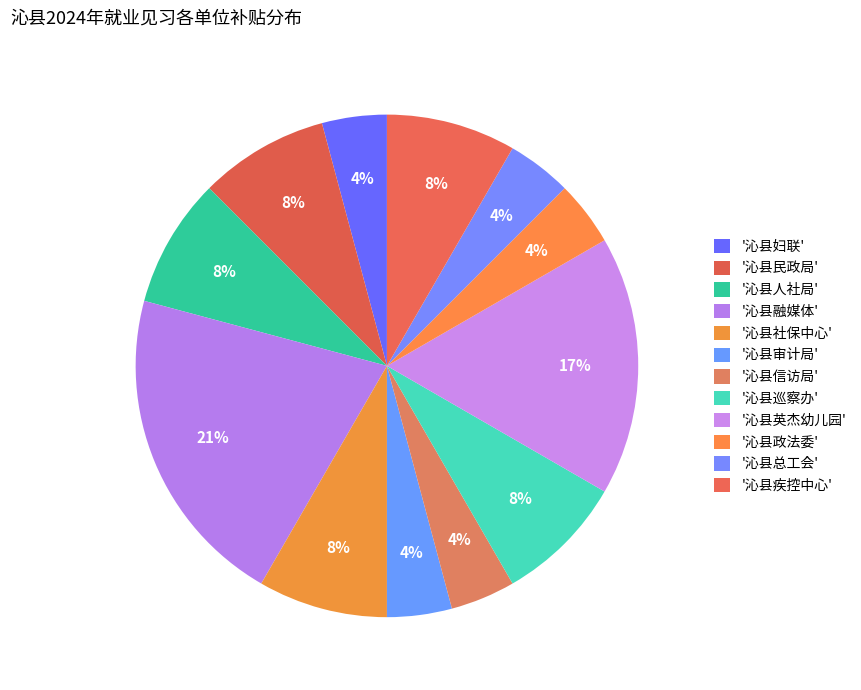

To the nearest percent, what is the difference between the largest and smallest slice percentages?

17%